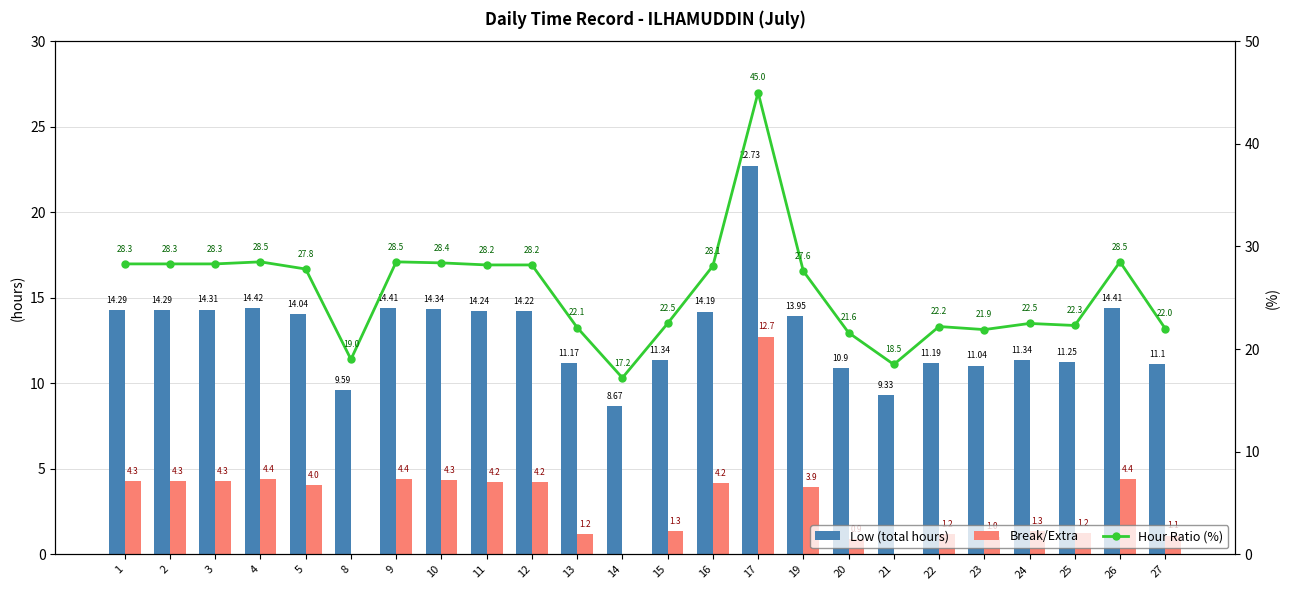

Which series has the largest total across all categories?

Hour Ratio (%)